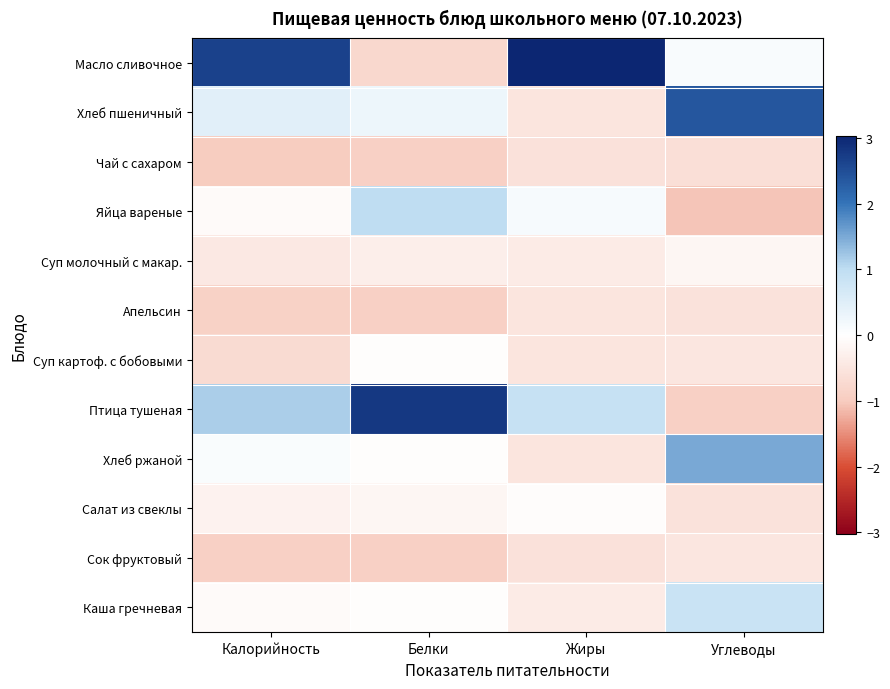

How many categories are shown in the chart?

4